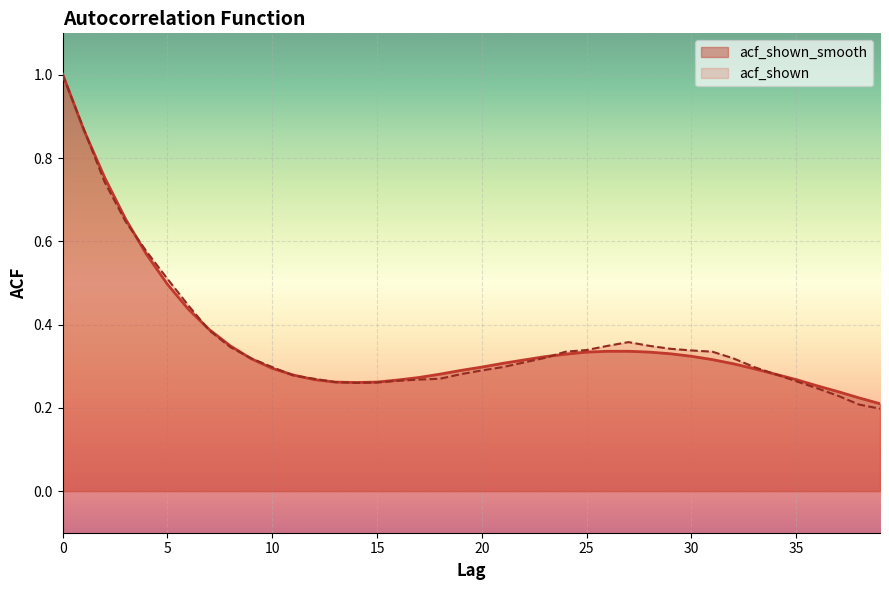

True or false: acf_shown and acf_shown_smooth intersect in this chart.

True